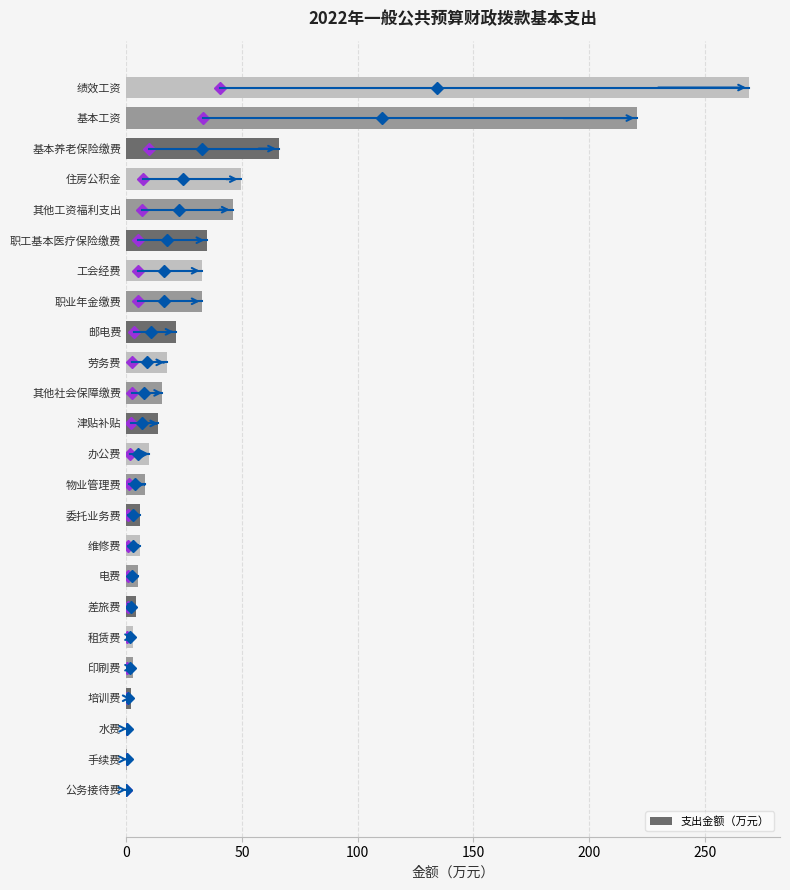

What is the sum of all values?

869.2